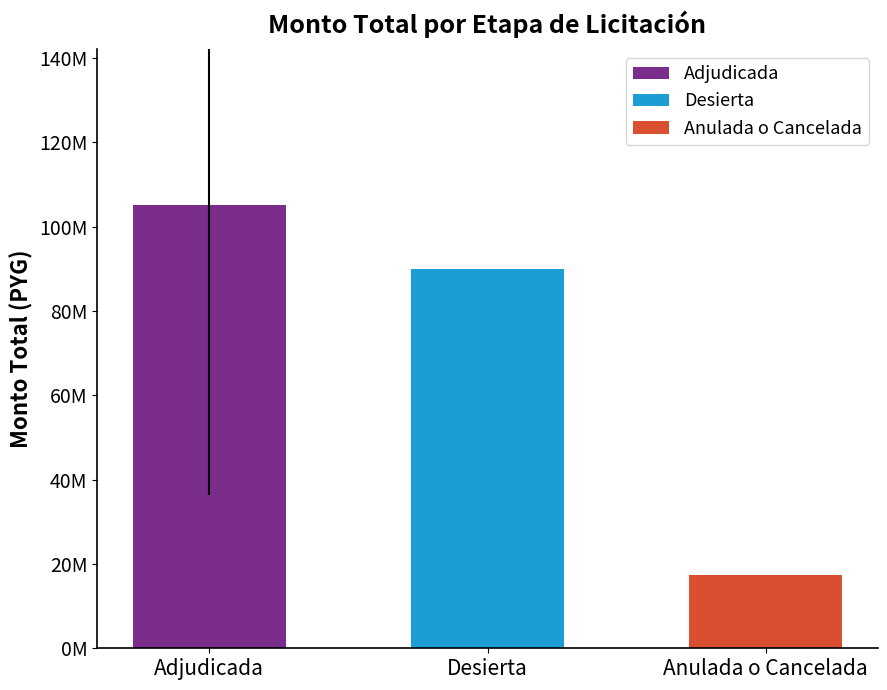

Is it true that the value at Anulada o Cancelada is 26634459.5?

False